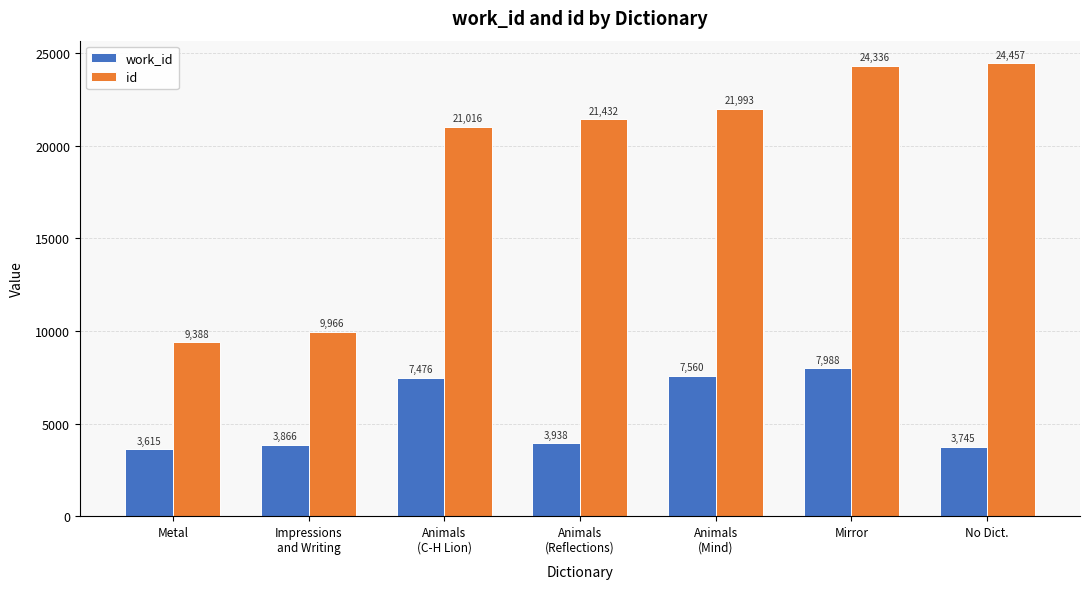

Between Impressions
and Writing and Animals
(Mind), which series saw the biggest shift?

id